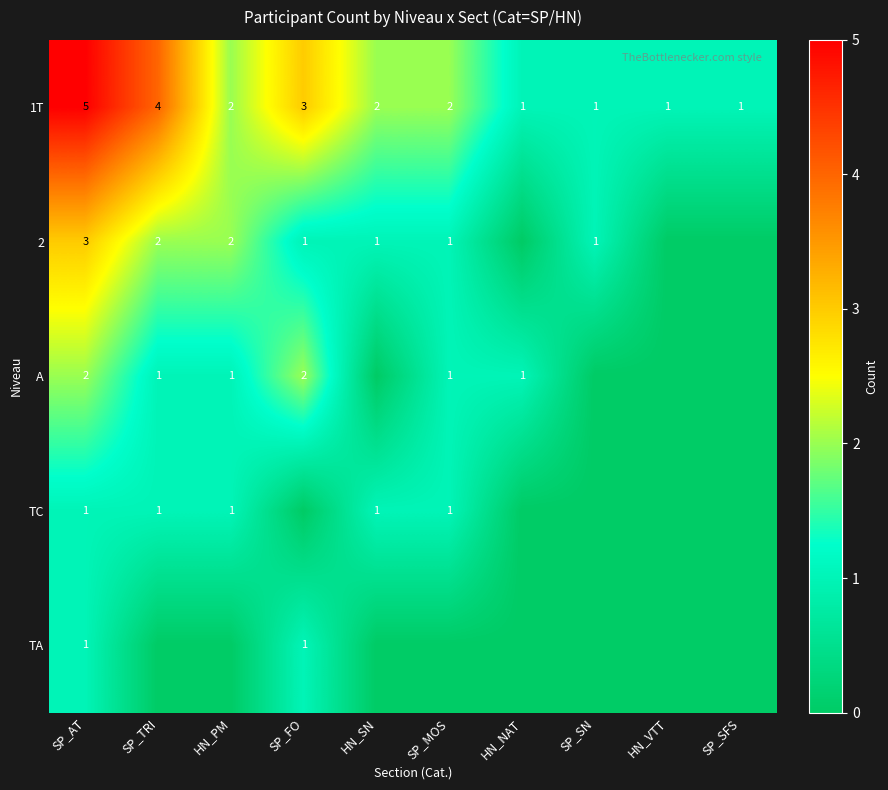

What is the difference between the maximum and second lowest values in the 1T series?

4